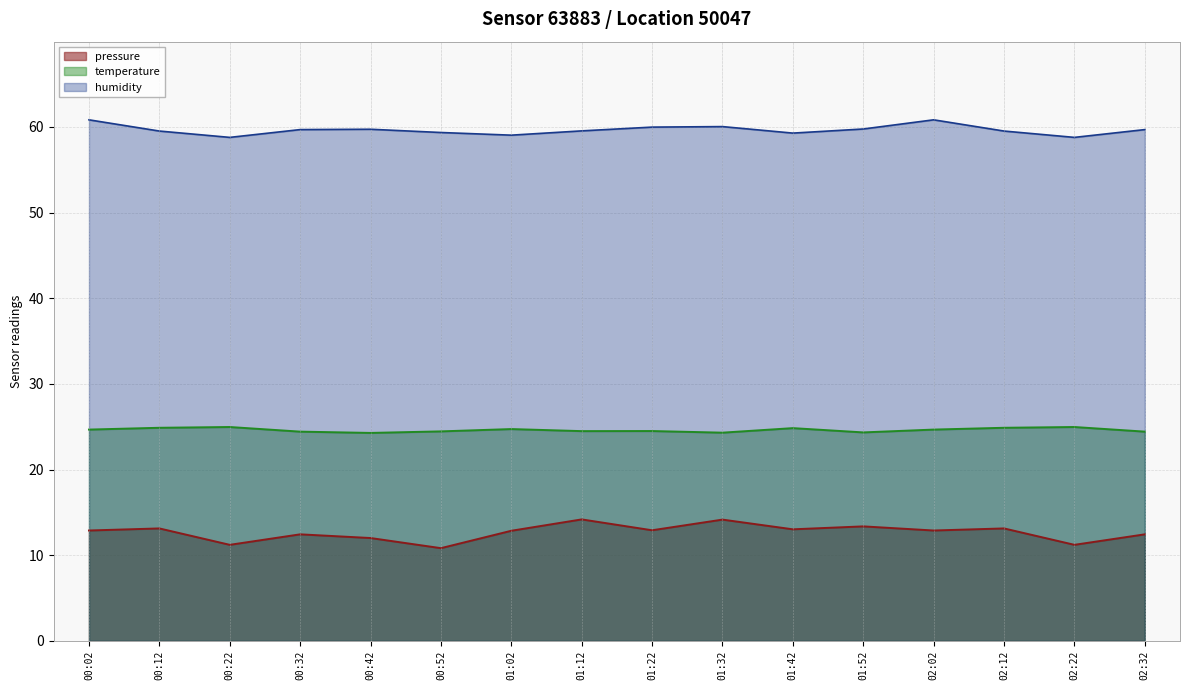

What is the sum of the humidity values at 00:02 and 01:22?

120.8